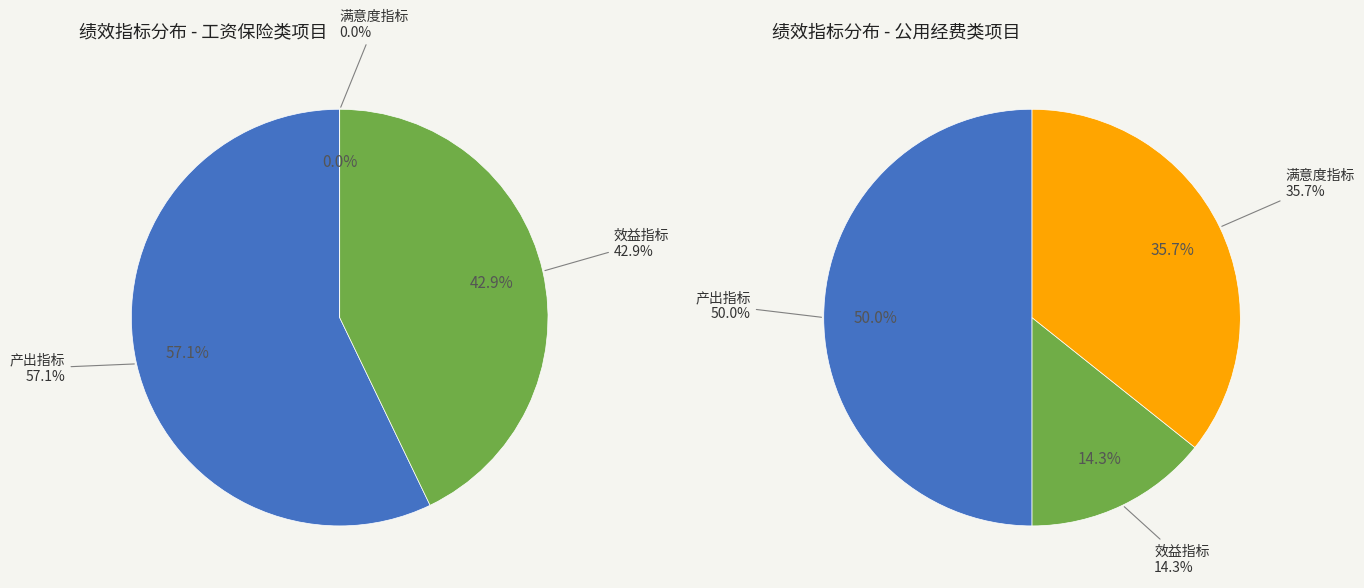

Which category has the biggest portion of the pie?

产出指标